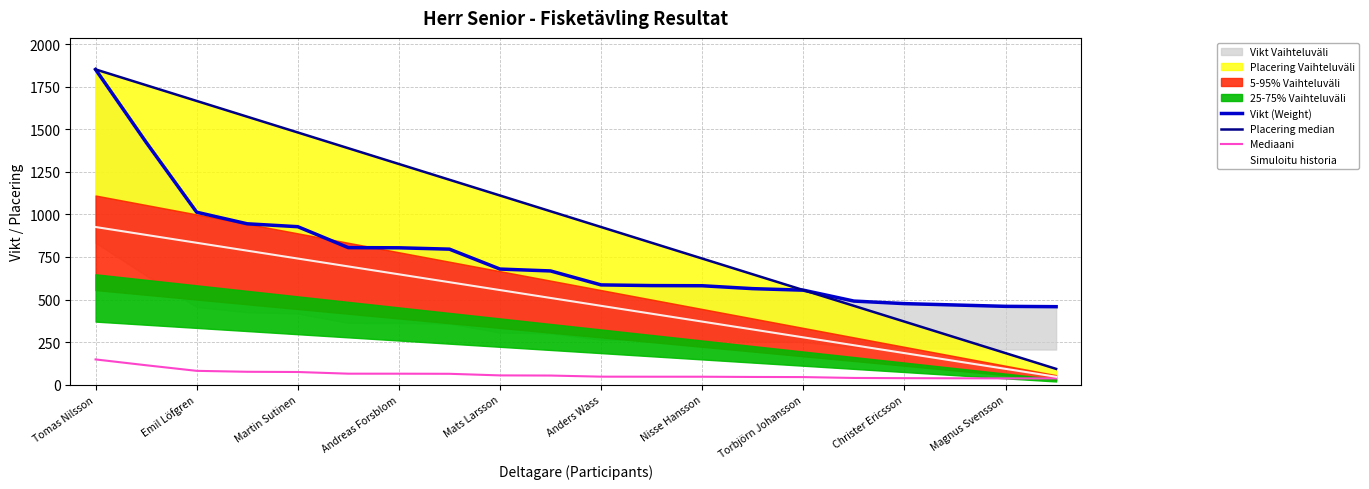

What is the highest value of the Mediaani series?

148.2